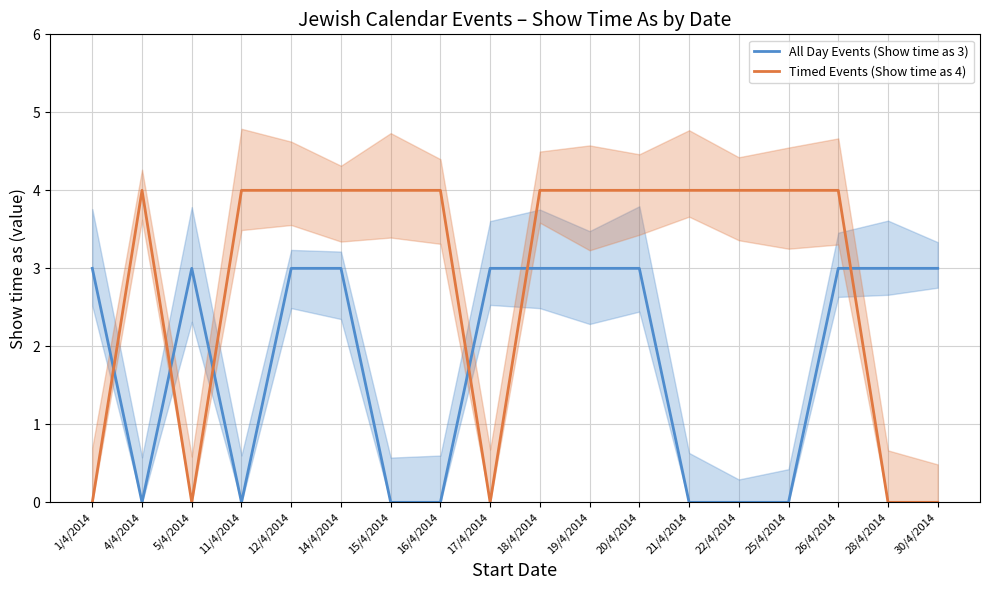

The value of Timed Events (Show time as 4) at 22/4/2014 is 2. True or false?

False